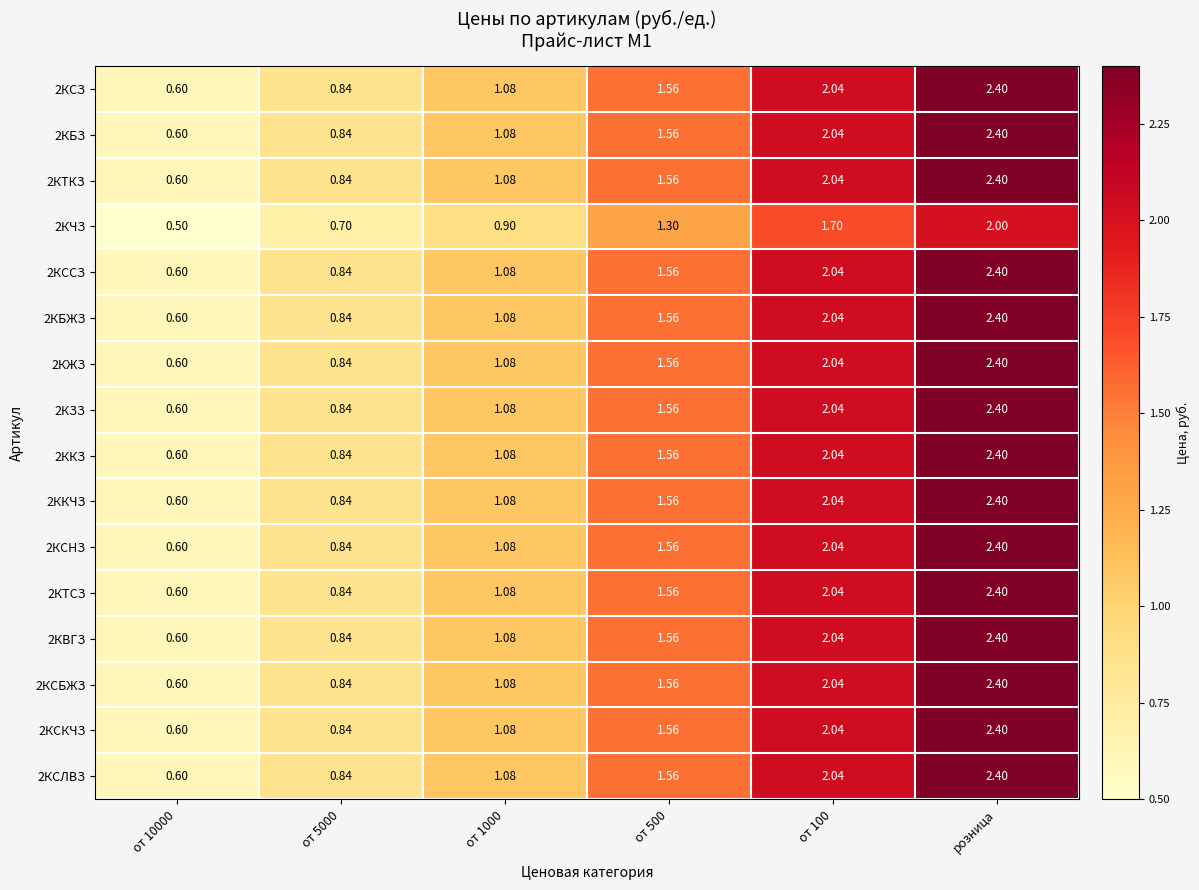

At which label does 2КСЗ reach its peak?

розница